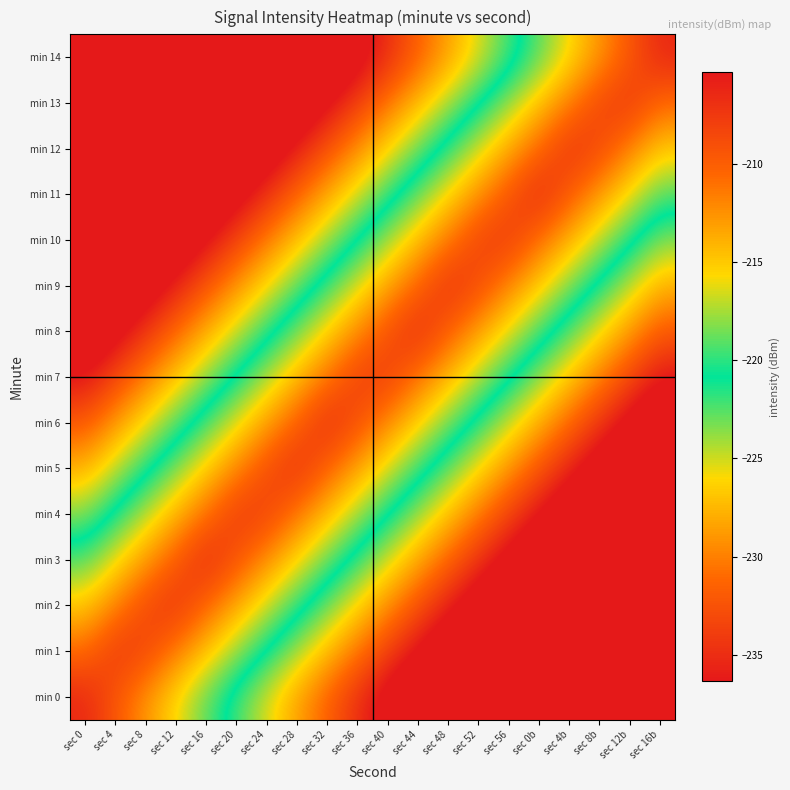

Which category has the highest value across all series?

sec 0